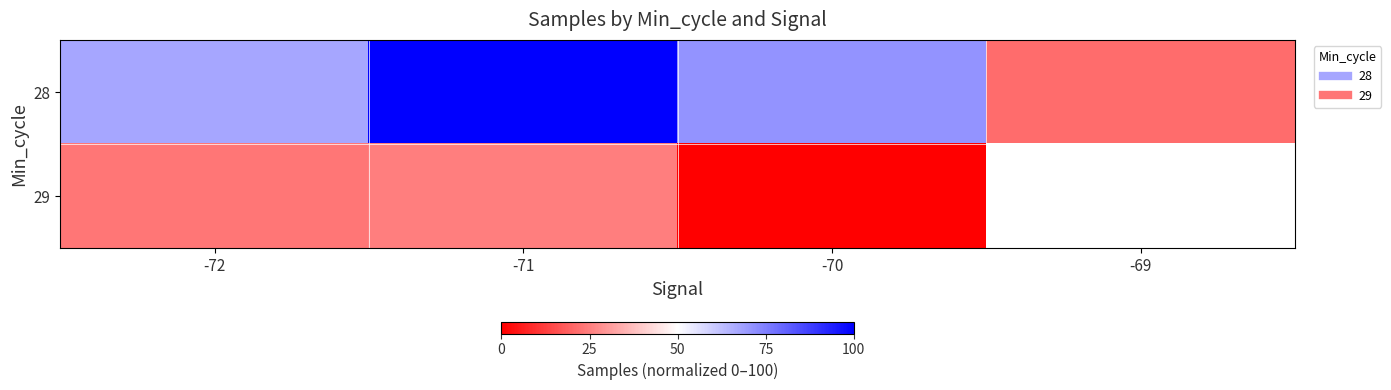

What is the highest value of the 29 series?

24.8